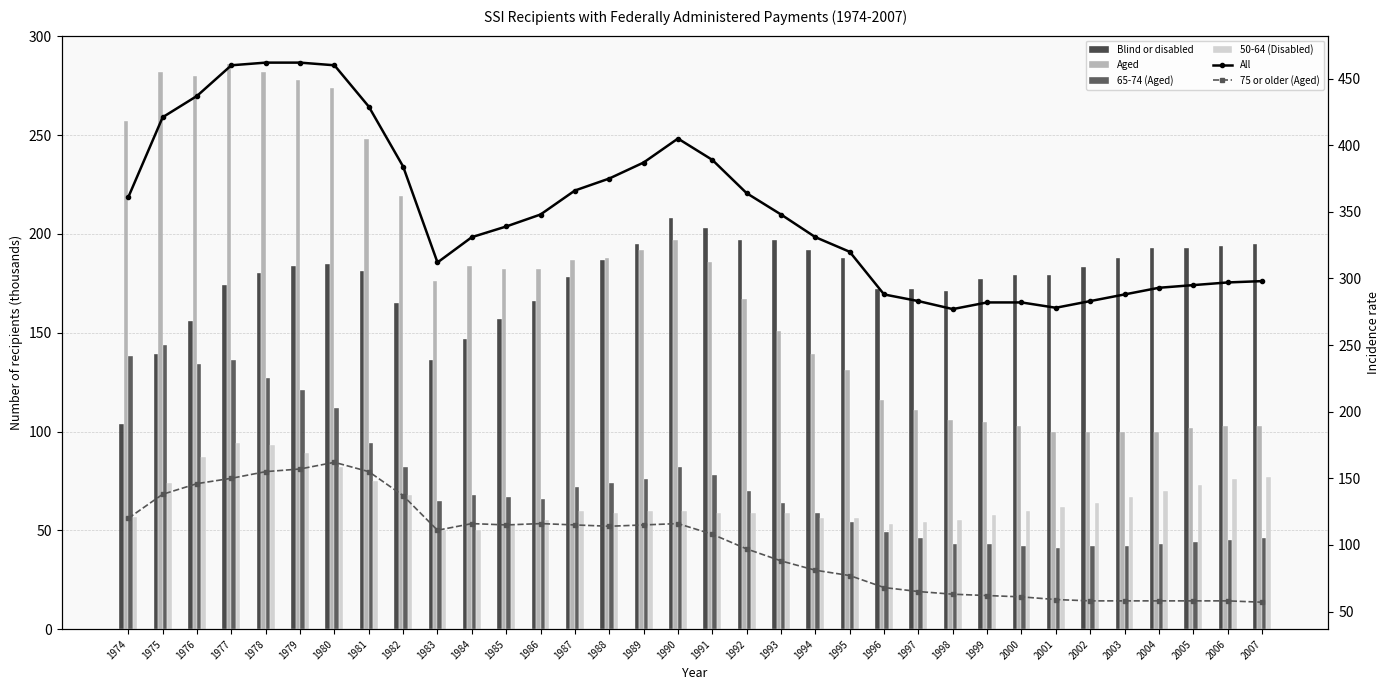

How many series are shown in this chart?

6